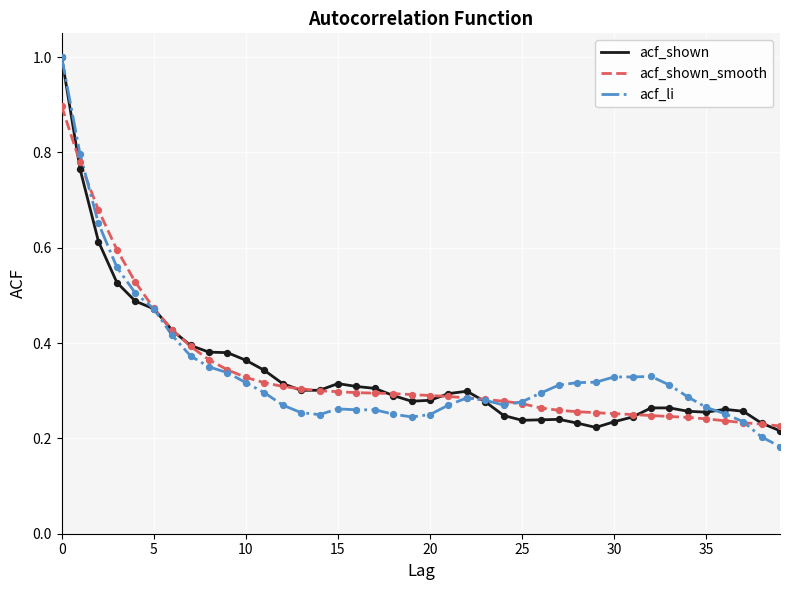

What is the maximum value shown in the chart?

1.0